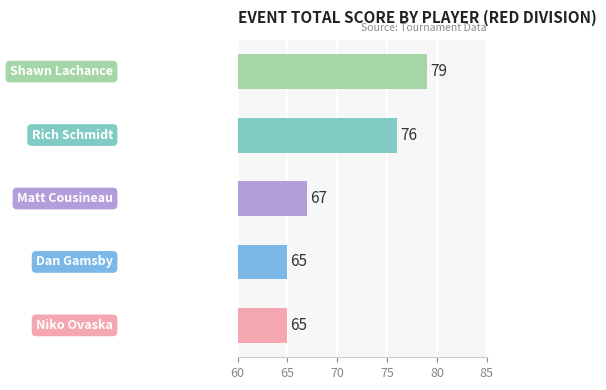

What is the difference between the maximum and minimum values?

14